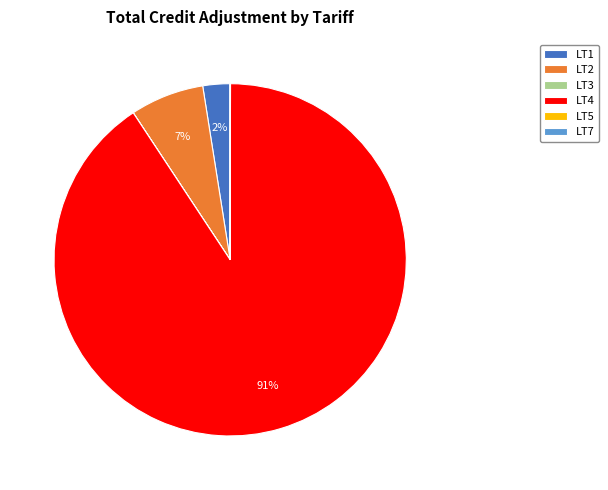

Combined, do LT2 and LT1 account for over 50%?

No